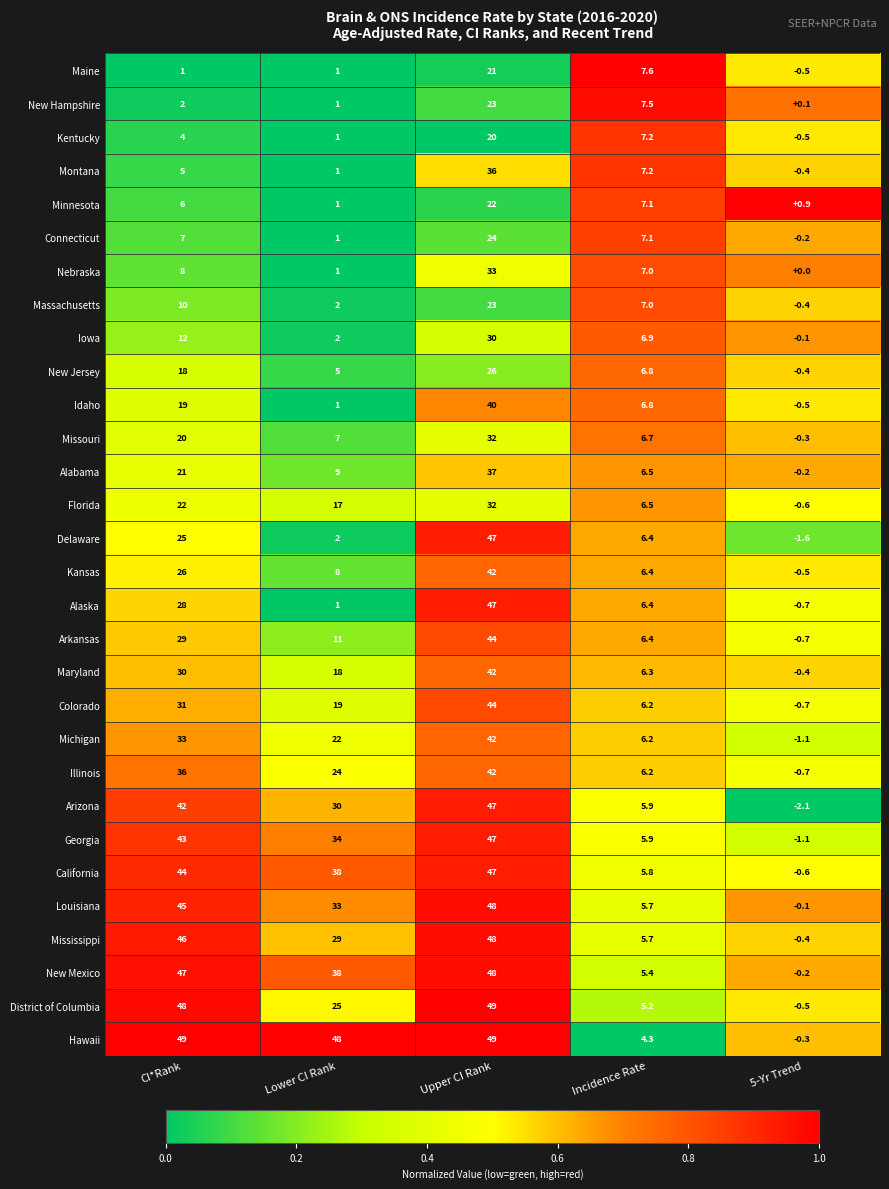

Which series has the largest range (max minus min)?

District of Columbia